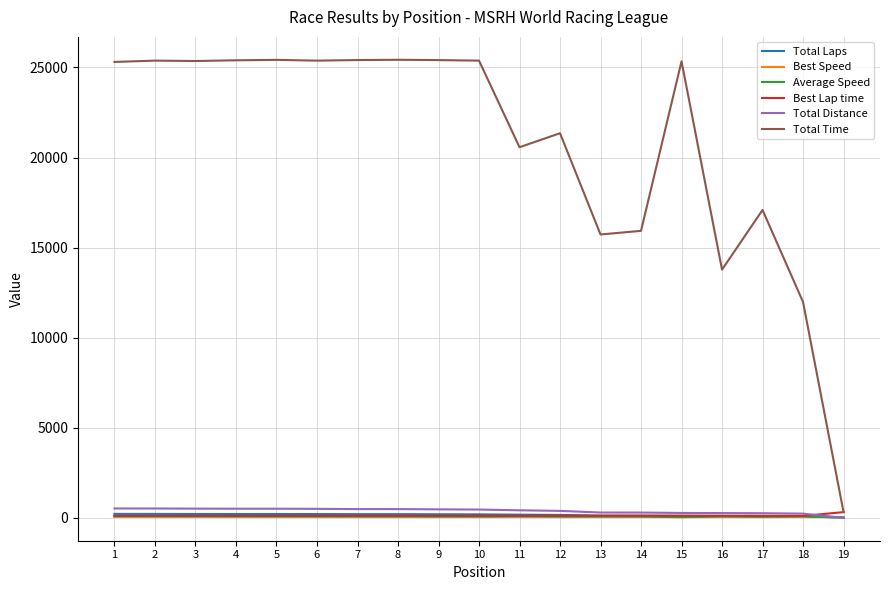

True or false: Average Speed and Total Time cross at least once.

False